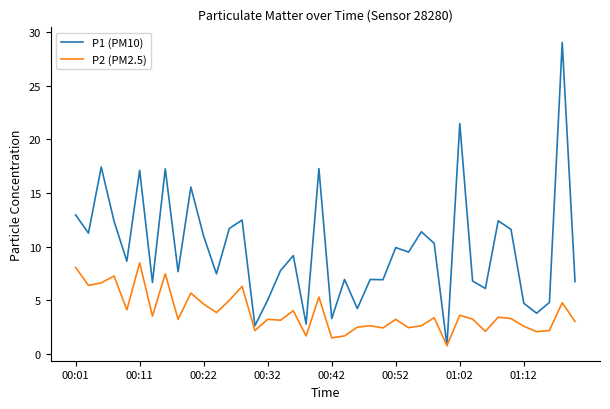

List the series in order of their peak value, highest first.

P1 (PM10), P2 (PM2.5)